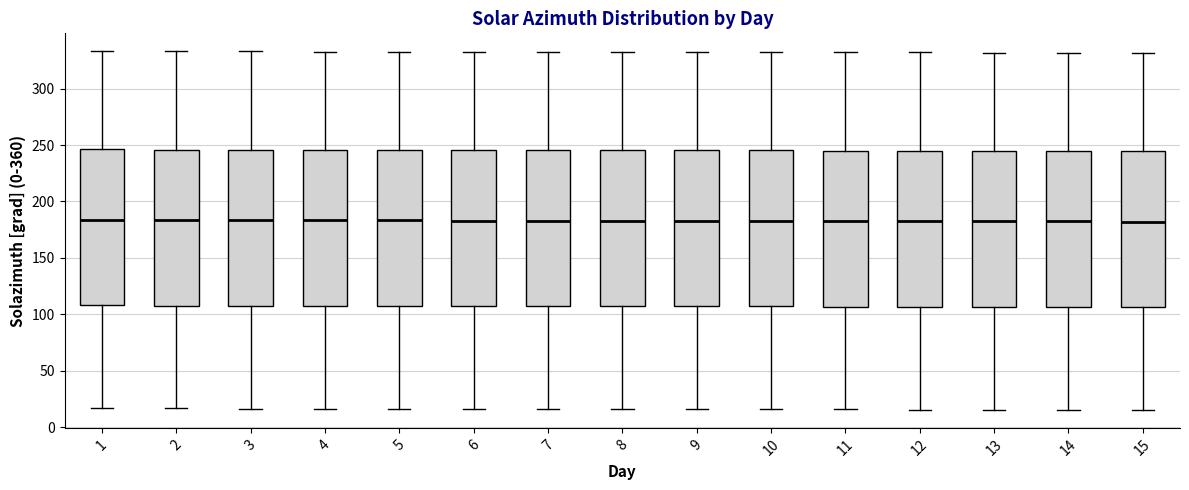

Reading left to right, read every box against the y-axis: the position of its median line, the range the box covers, and the ends of its whiskers. The values are not printed on the chart, so give them approximately, as read against the axis.

1: median 185, box 110 to 245, whiskers 15 to 335
2: median 185, box 110 to 245, whiskers 15 to 335
3: median 185, box 110 to 245, whiskers 15 to 335
4: median 185, box 110 to 245, whiskers 15 to 335
5: median 185, box 110 to 245, whiskers 15 to 335
6: median 185, box 105 to 245, whiskers 15 to 335
7: median 185, box 105 to 245, whiskers 15 to 335
8: median 185, box 105 to 245, whiskers 15 to 330
9: median 185, box 105 to 245, whiskers 15 to 330
10: median 185, box 105 to 245, whiskers 15 to 330
11: median 185, box 105 to 245, whiskers 15 to 330
12: median 185, box 105 to 245, whiskers 15 to 330
13: median 180, box 105 to 245, whiskers 15 to 330
14: median 180, box 105 to 245, whiskers 15 to 330
15: median 180, box 105 to 245, whiskers 15 to 330